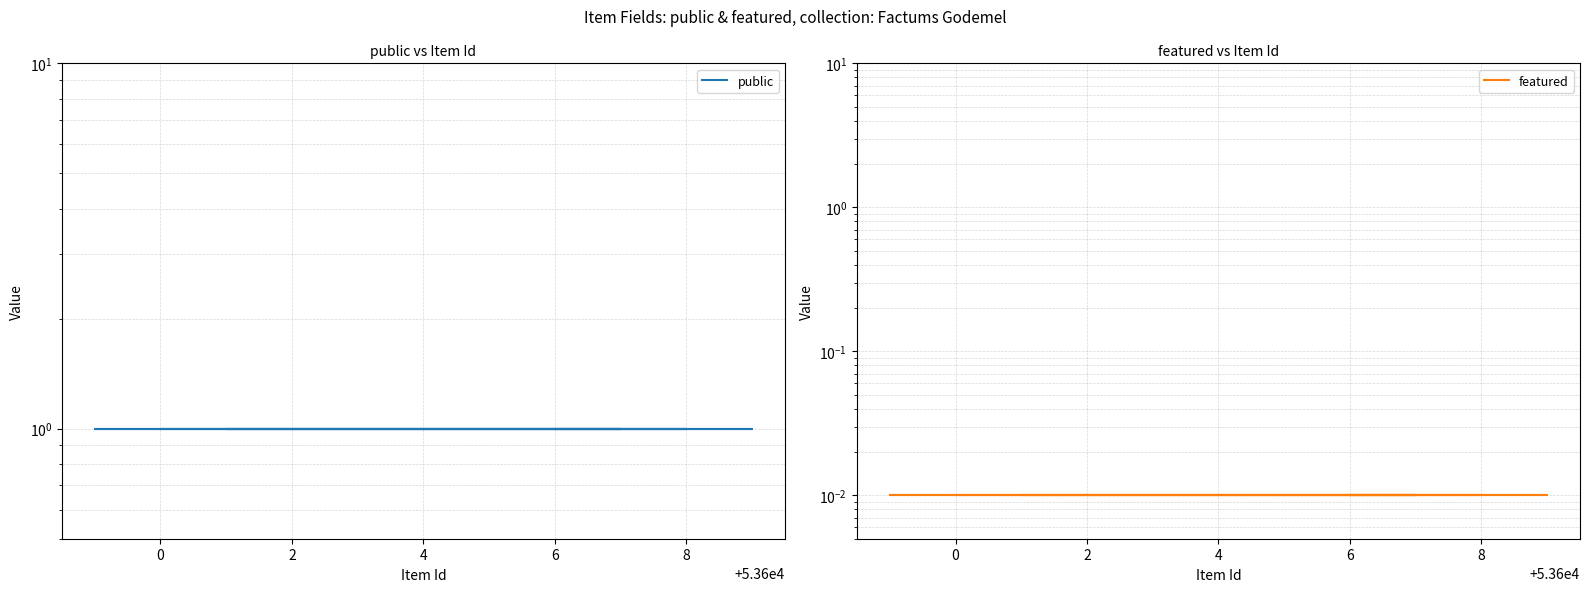

Rank the series by their maximum value, from lowest to highest.

featured, public